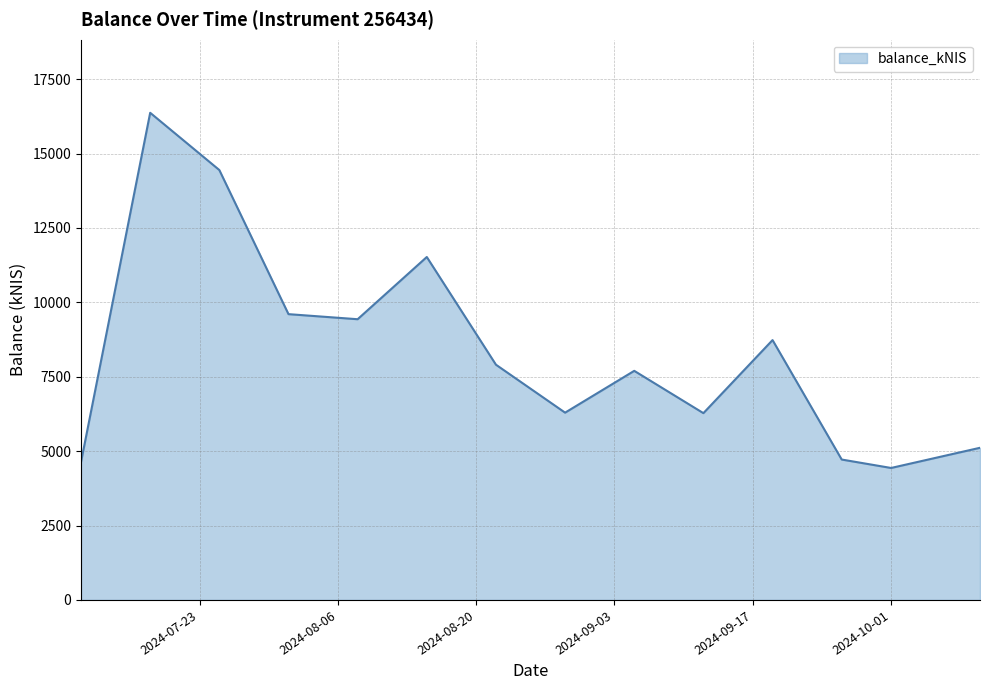

What is the greatest value displayed?

16369.3